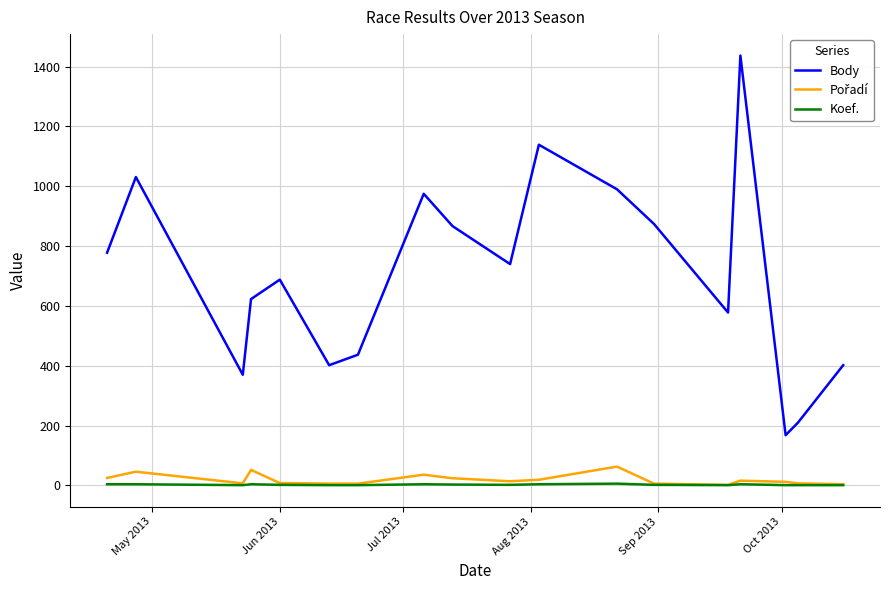

What is the lowest value of the Body series?

168